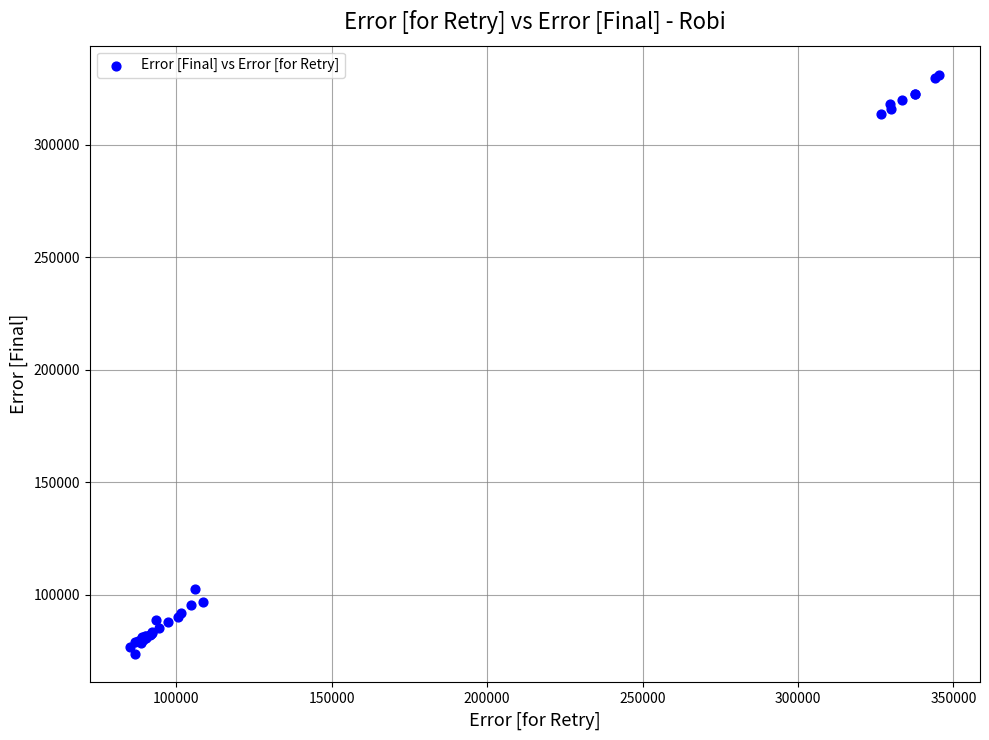

What Y value in the scatter plot is closest to 202449?

102681